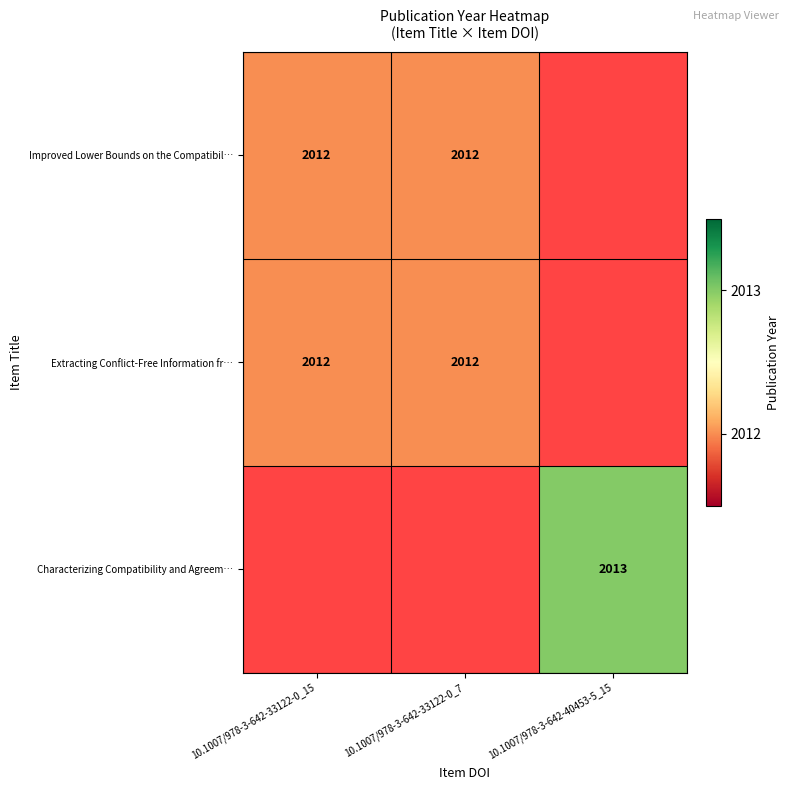

The Improved Lower Bounds on the Compatibil… series shows 735.8 at 10.1007/978-3-642-33122-0_7. True or false?

False